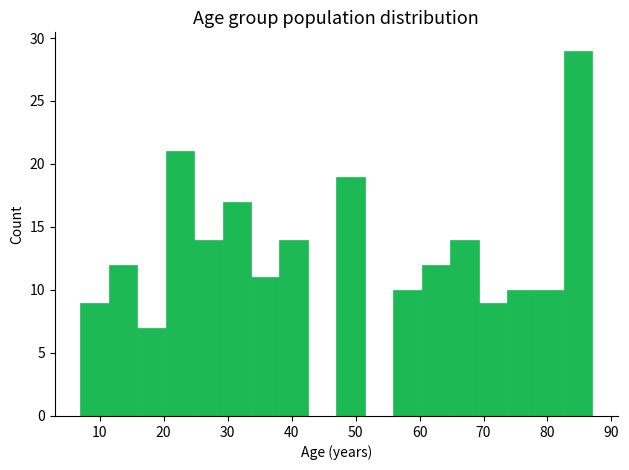

Reading left to right, list every bar in this chart as the range it spans on the x-axis followed by its height. Neither the bar edges nor the heights are printed on the chart, so give them approximately, as read against the axes.

7 to 11: 9
11 to 16: 12
16 to 20: 7
20 to 25: 21
25 to 29: 14
29 to 34: 17
34 to 38: 11
38 to 43: 14
43 to 47: 0
47 to 51: 19
51 to 56: 0
56 to 60: 10
60 to 65: 12
65 to 69: 14
69 to 74: 9
74 to 78: 10
78 to 83: 10
83 to 87: 29